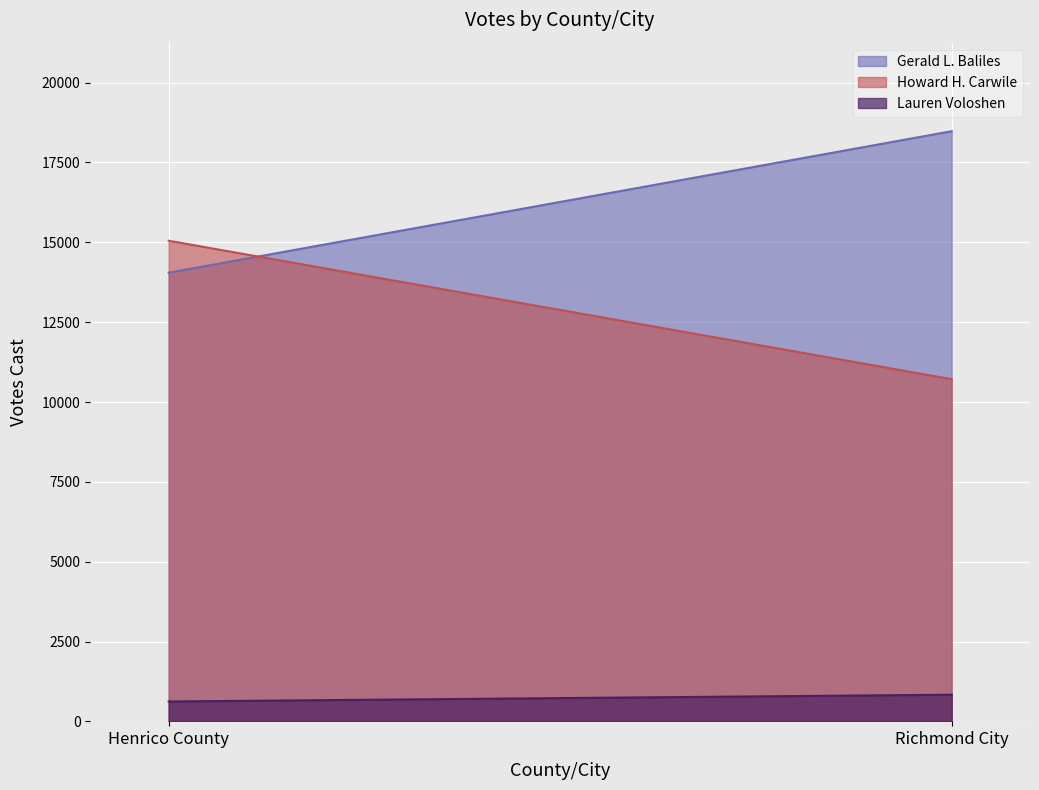

At which category is the sum across all series the highest?

Richmond City